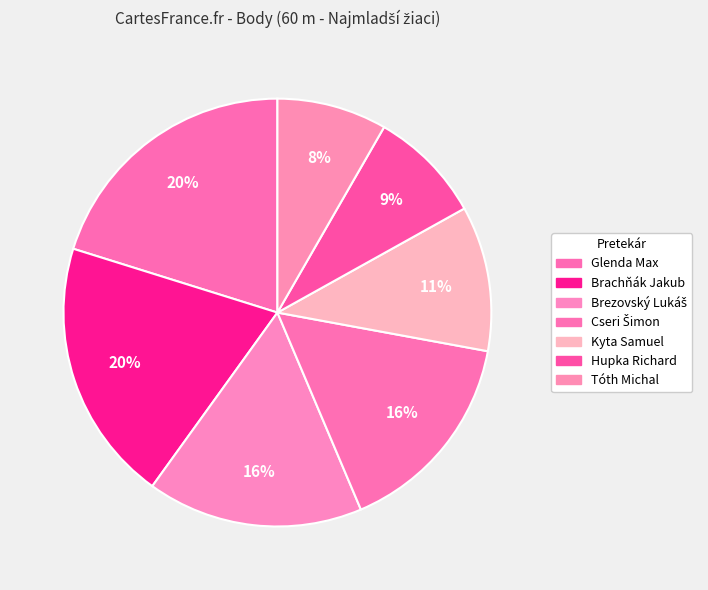

Is it true that Cseri Šimon is 16% of the pie?

True